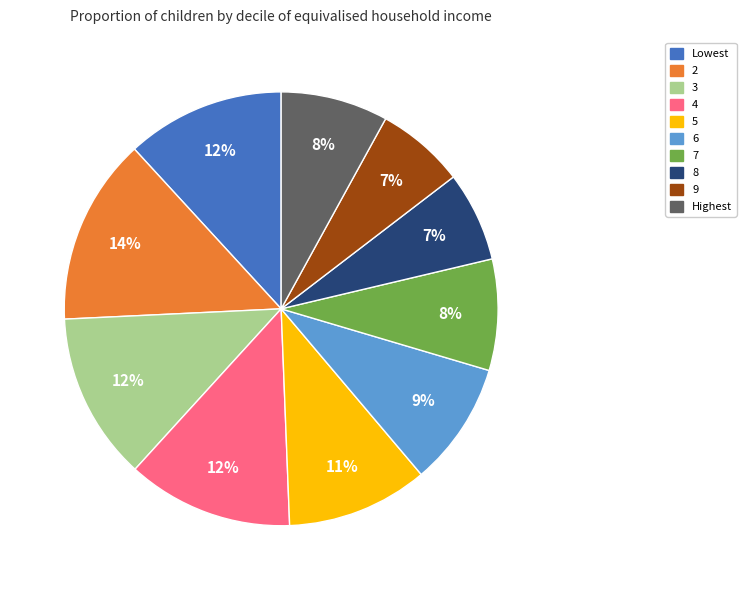

Does 7 represent more than half of the total?

No